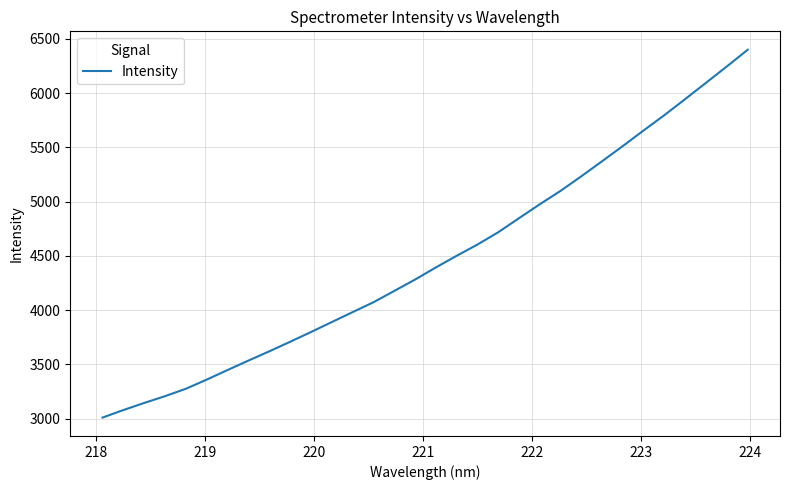

True or false: there are more than 2 points higher than both neighbors.

False